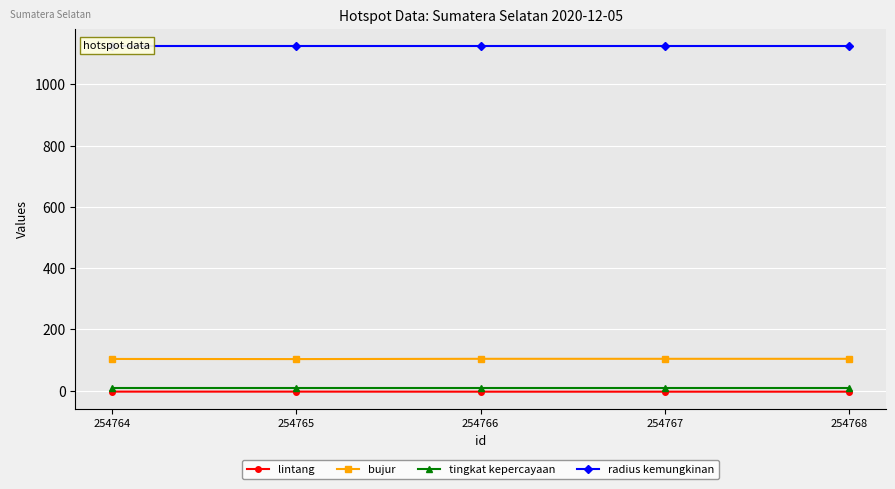

True or false: bujur and radius kemungkinan intersect in this chart.

False